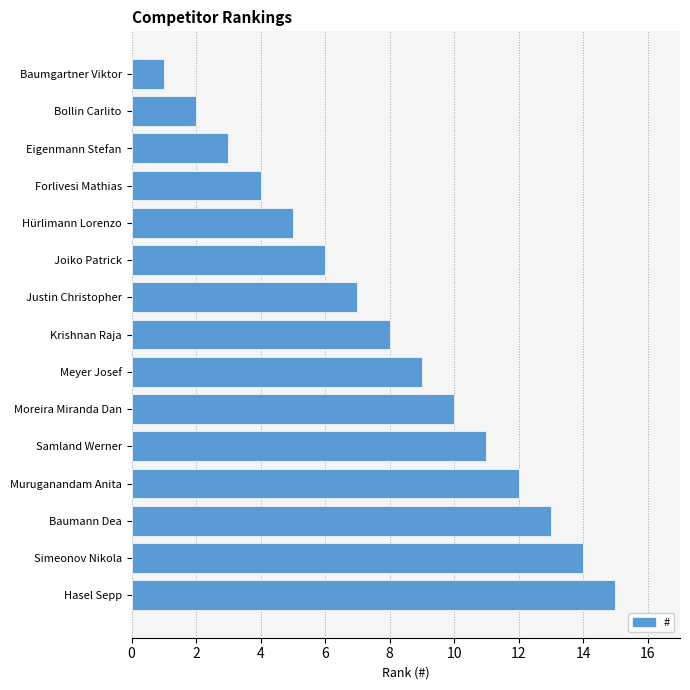

What is the difference between the maximum and minimum values?

14